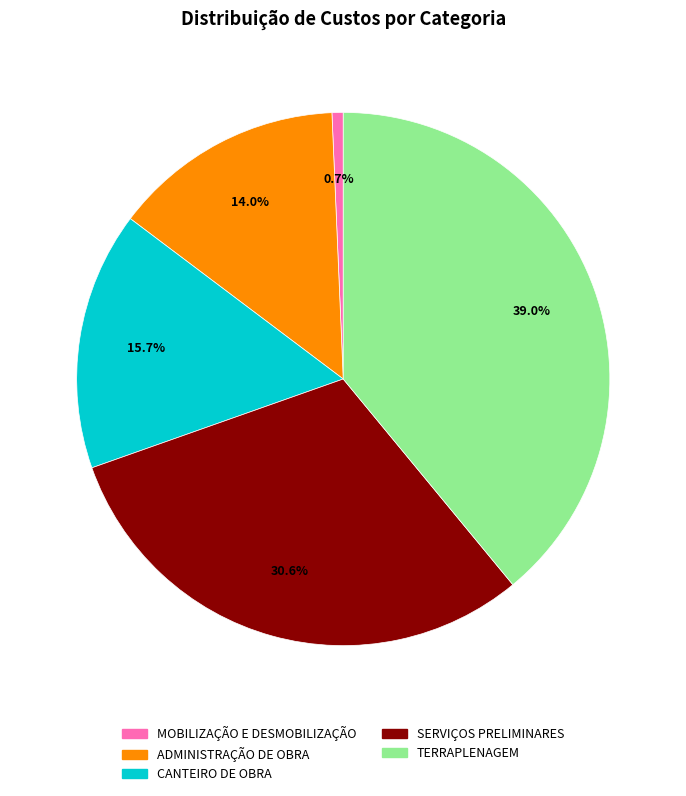

How many slices are in this pie chart?

5